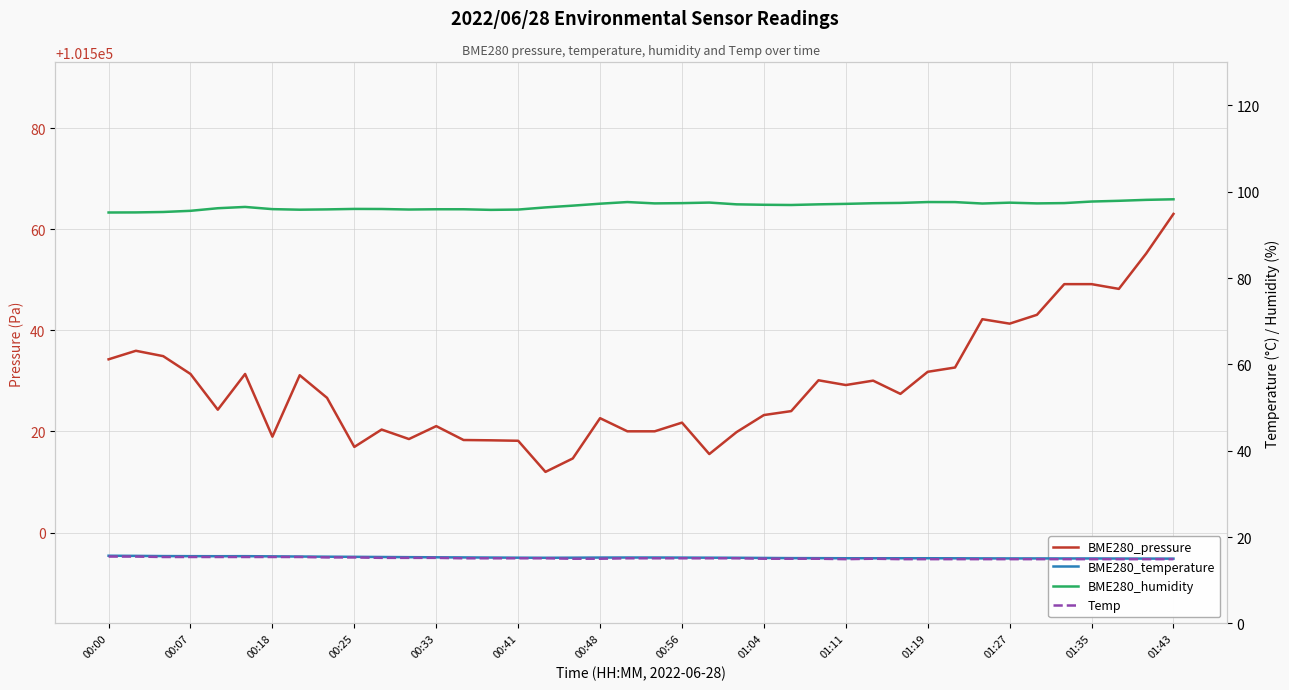

At how many categories does at least one series exceed 60993?

40